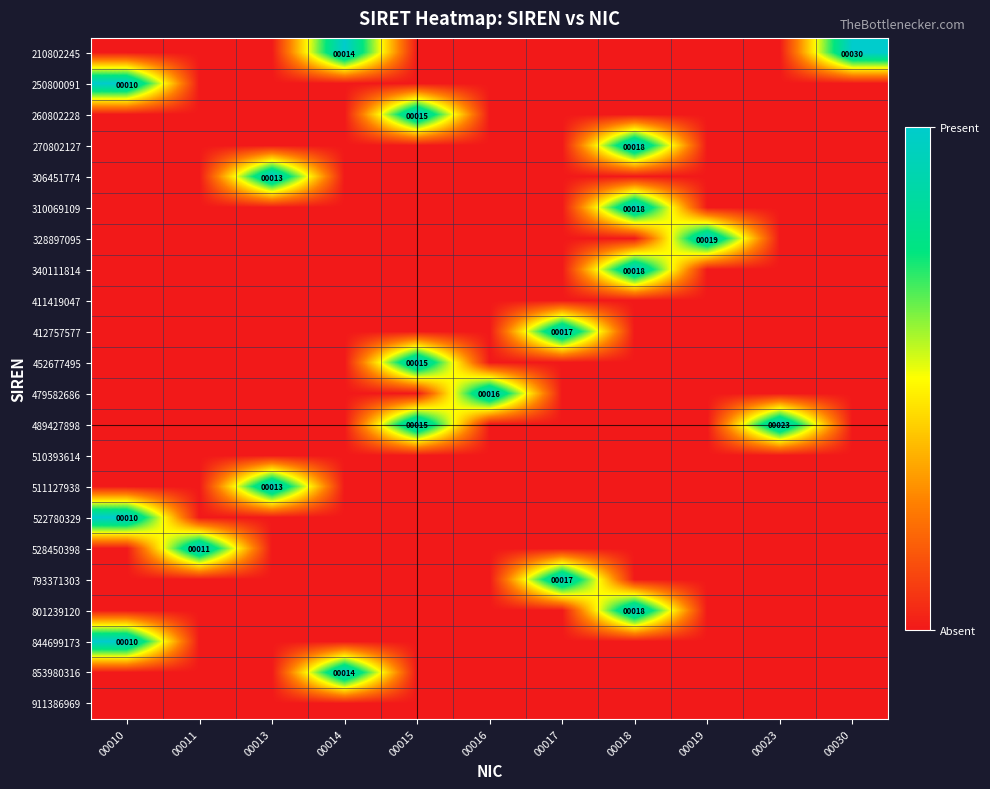

Is it true that 260802228 equals 9 at 00015?

False